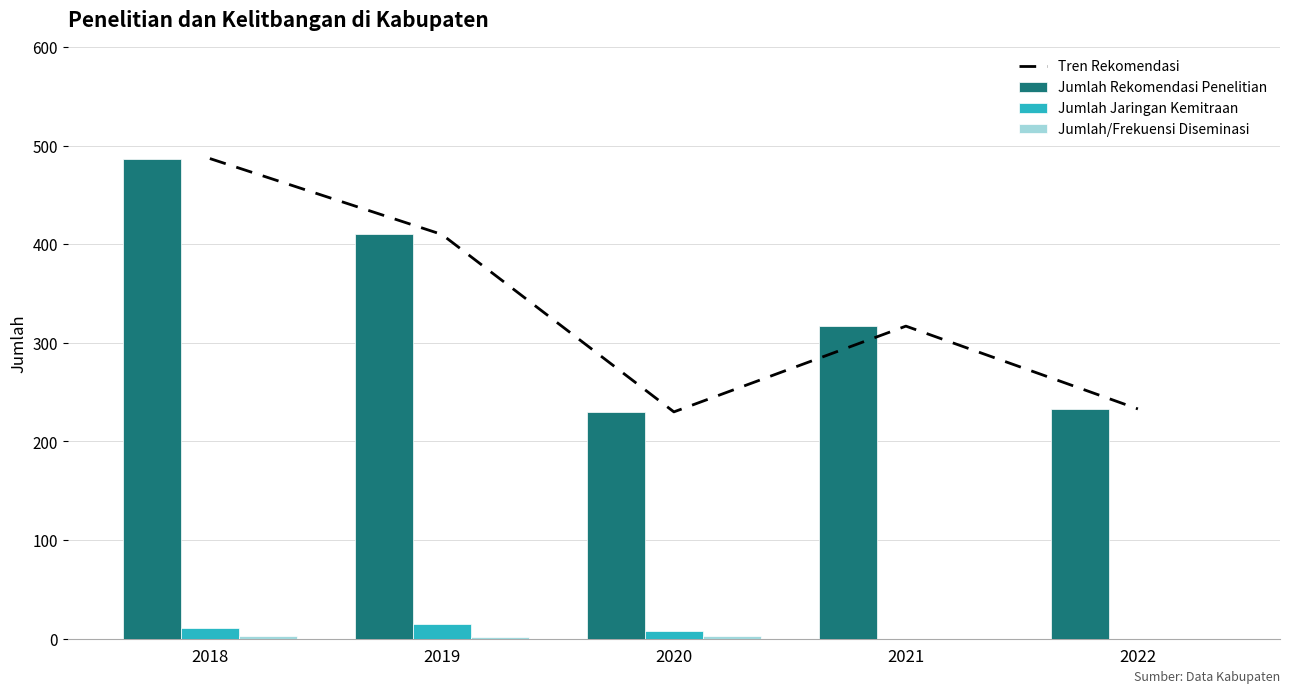

List the labels in order of Jumlah Rekomendasi Penelitian value, smallest first.

2020, 2022, 2021, 2019, 2018